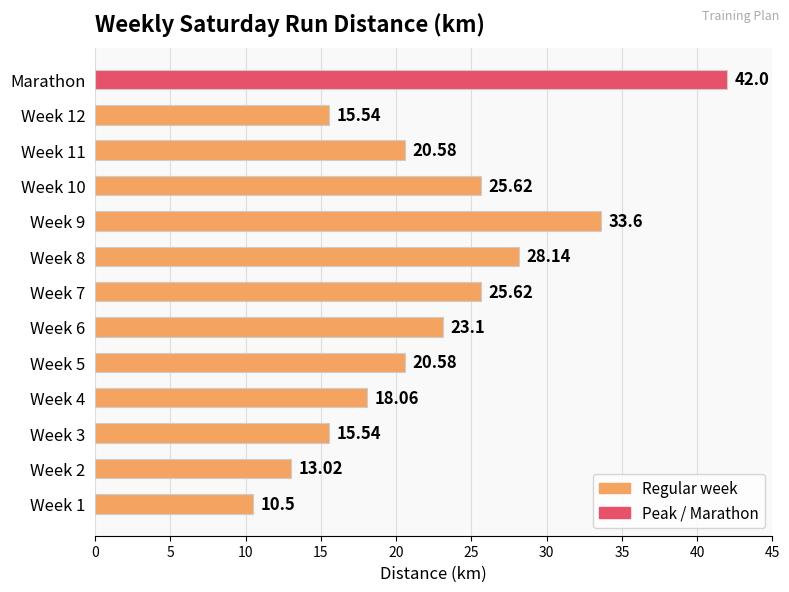

Which category has the highest value across all series?

Marathon